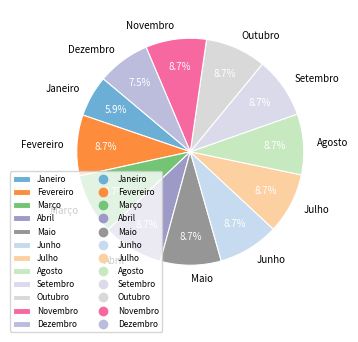

To the nearest percent, what is the difference between the largest and smallest slice percentages?

3%